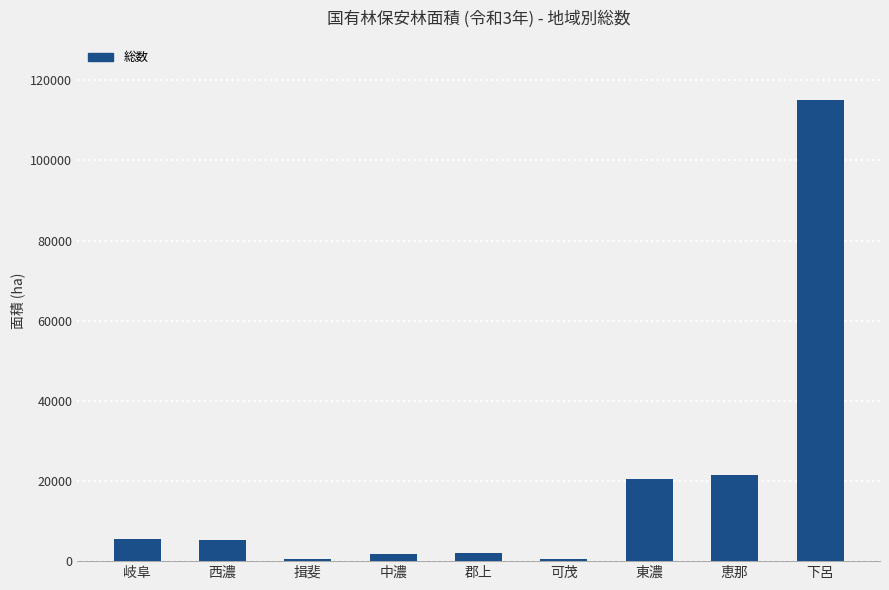

Which category has the highest value across all series?

下呂